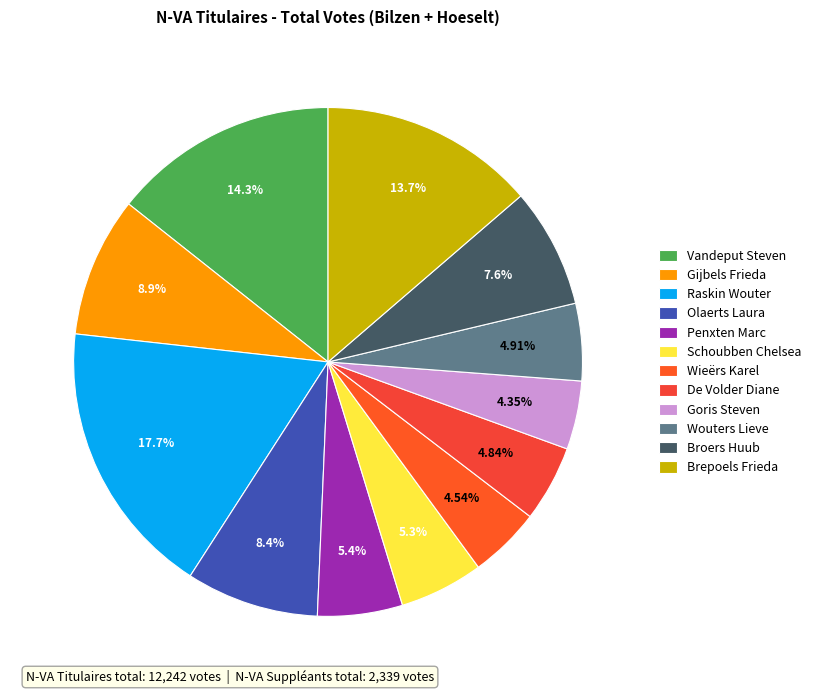

What percentage is NOT represented by Olaerts Laura?

91.6%